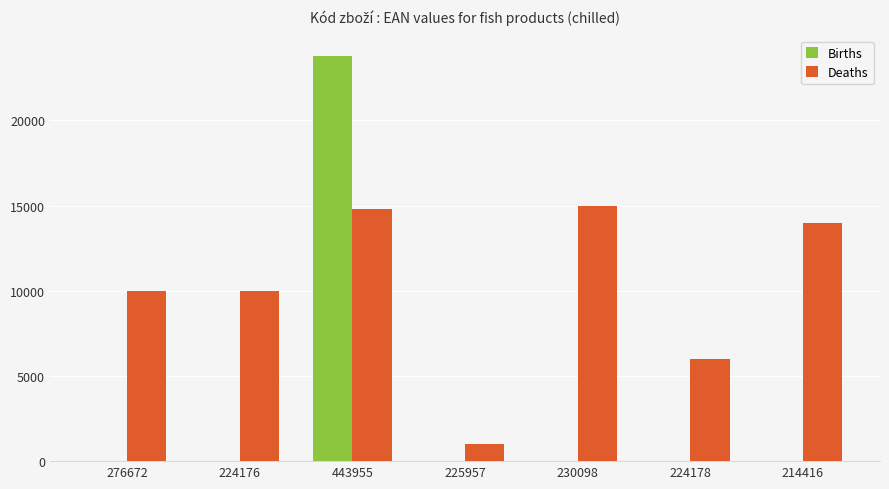

The Births series shows 11421 at 230098. True or false?

False